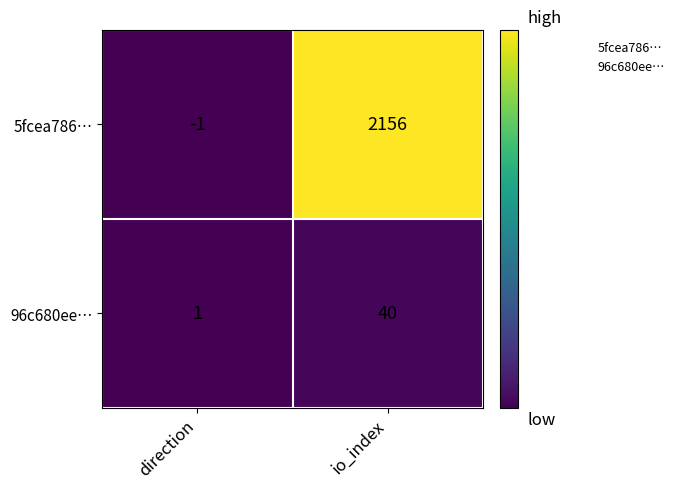

List the series in order of their overall mean, lowest first.

96c680ee…, 5fcea786…